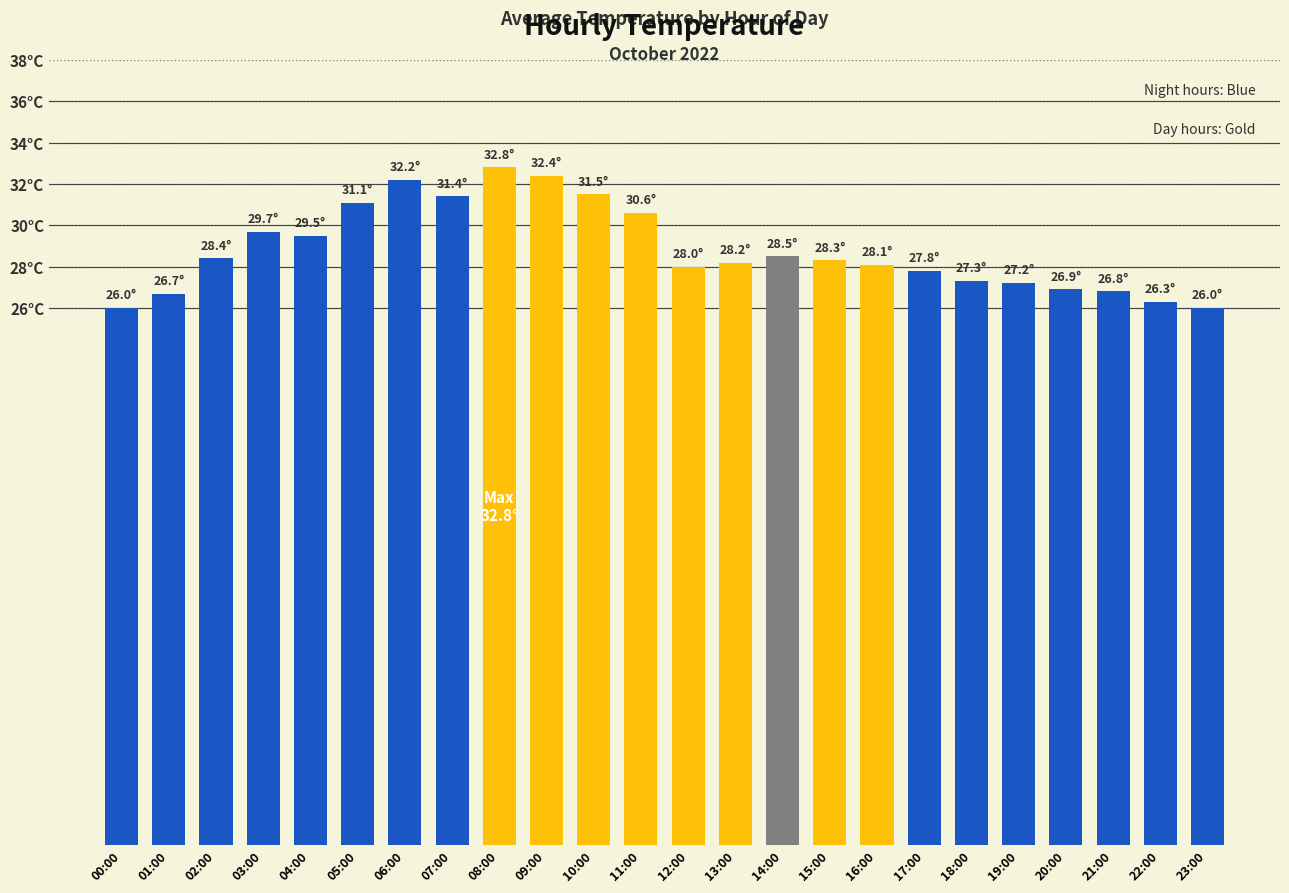

Are the bars horizontal?

No